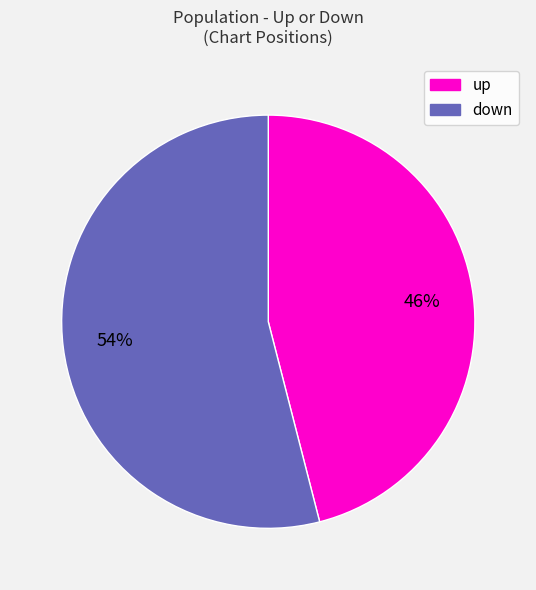

To the nearest percent, what is the combined percentage of up and down?

100%